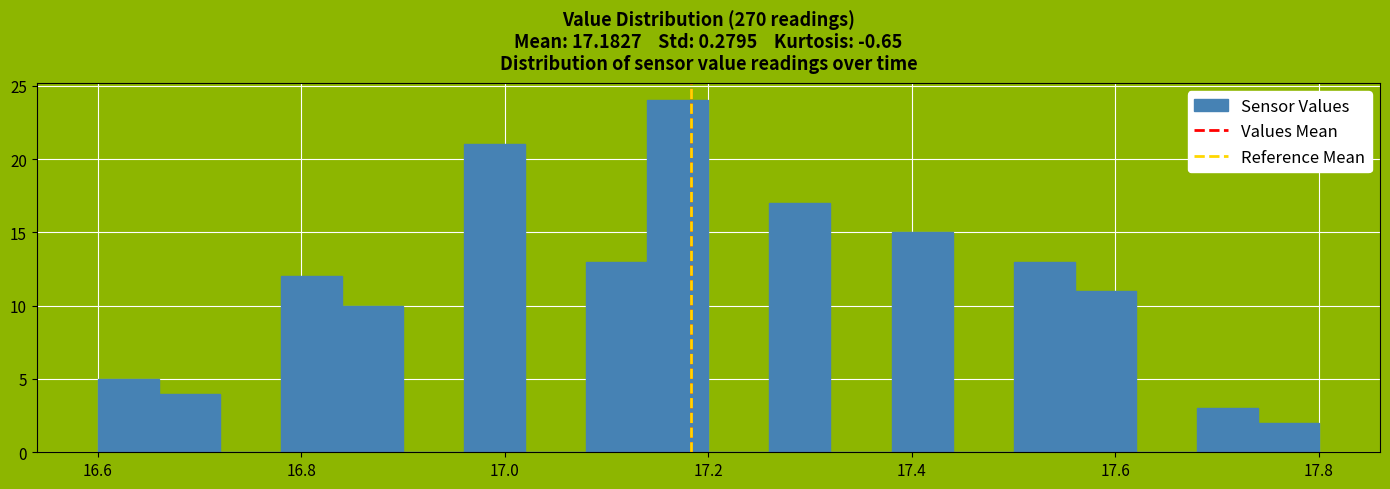

Read against the x-axis, roughly where is the centre of the tallest bar?

17.18